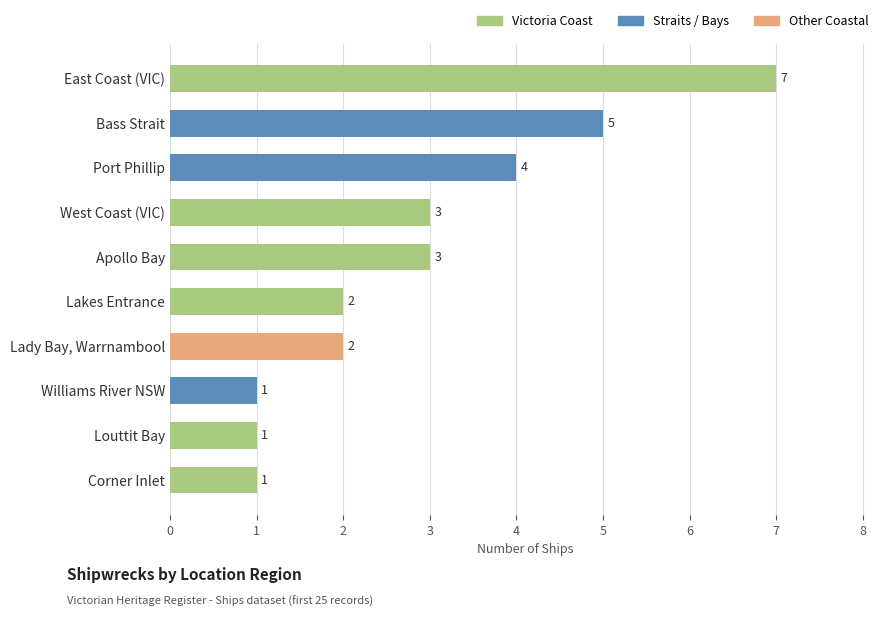

What value does the data have at East Coast (VIC)?

7